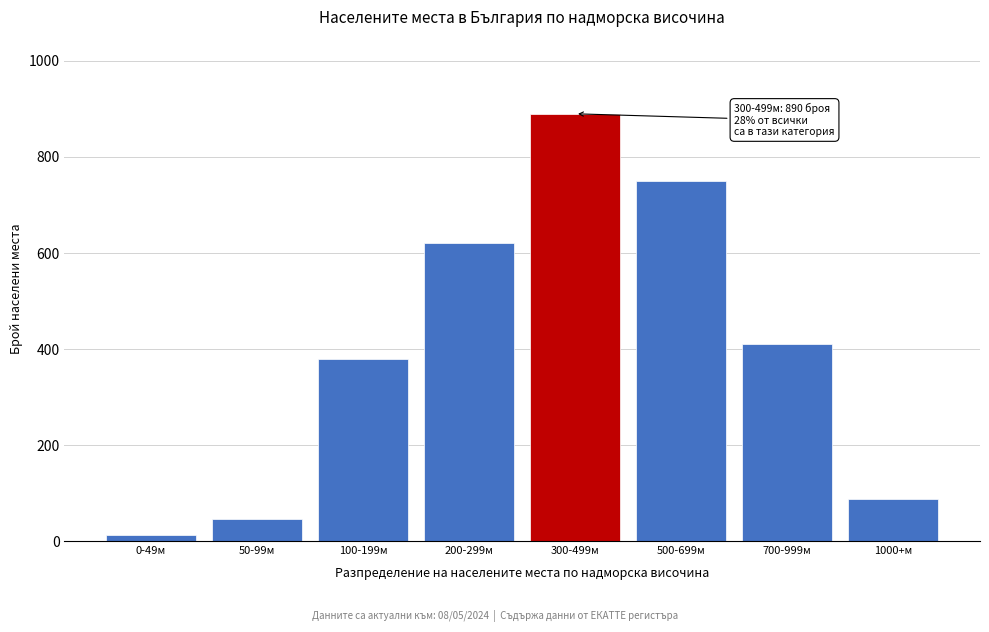

Reading left to right, transcribe all the data shown in this chart.

12	45	380	620	890	750	410	88